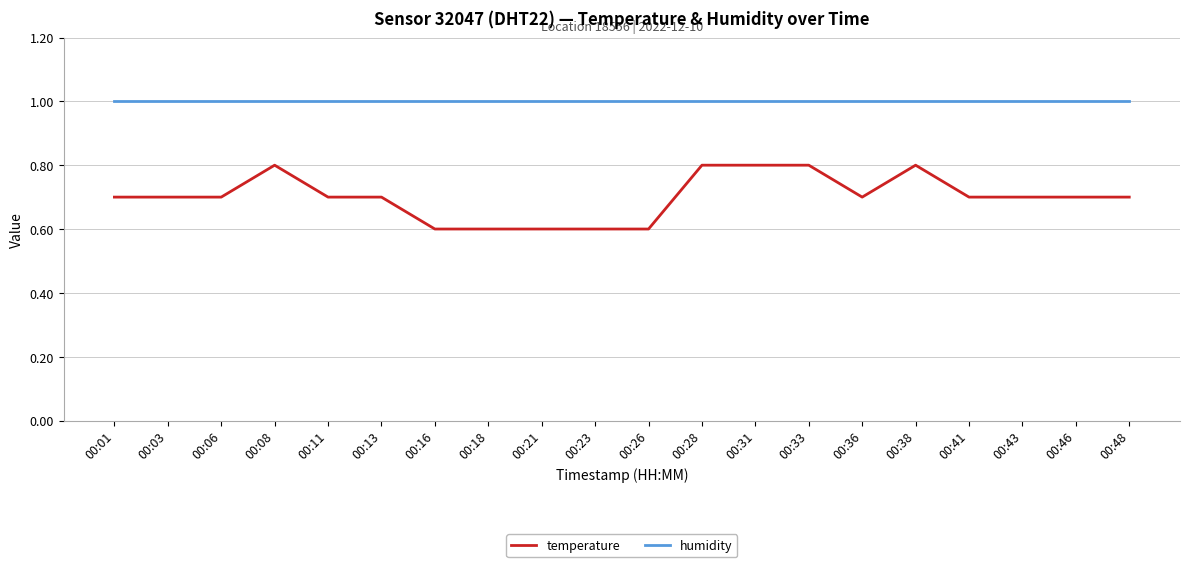

What is the greatest value displayed?

1.0